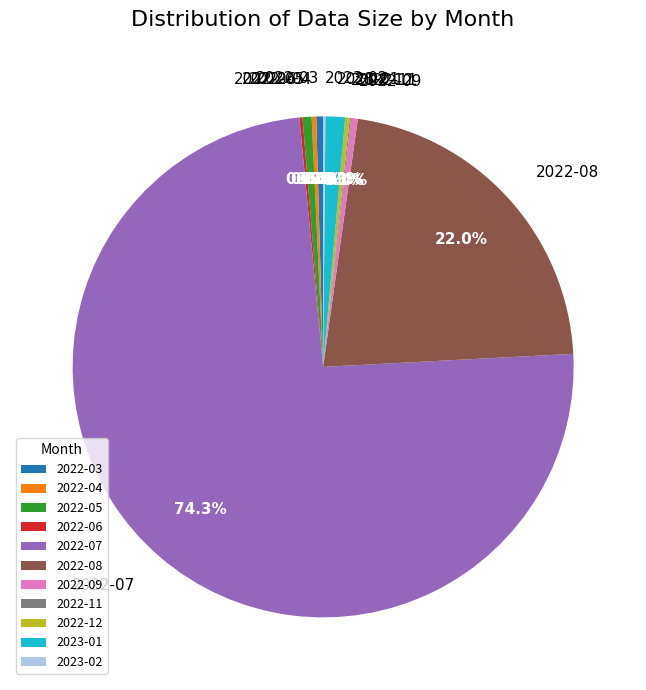

Which slice is the largest?

2022-07